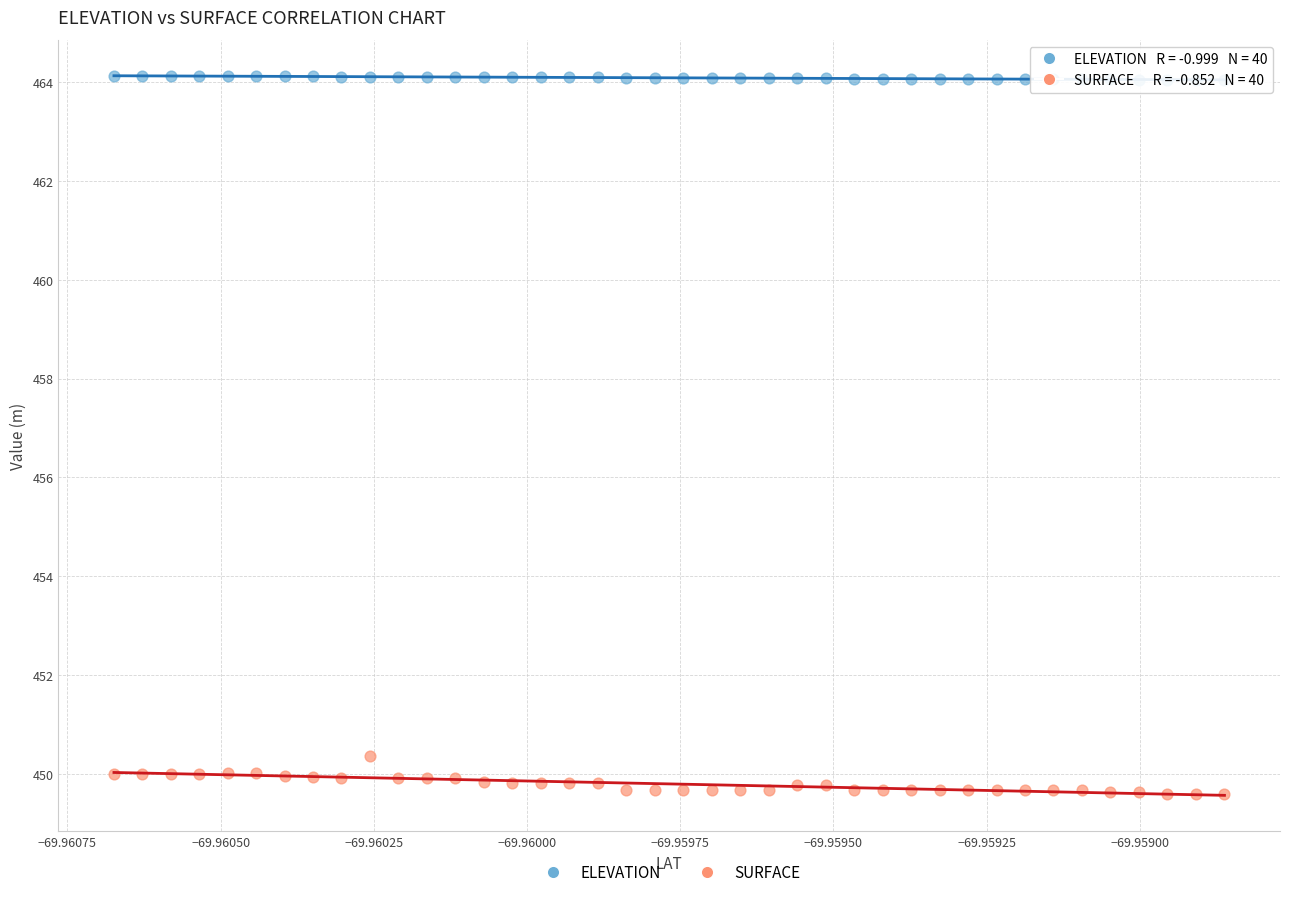

Across all data points, what is the range of Y values (max minus min)?

14.5